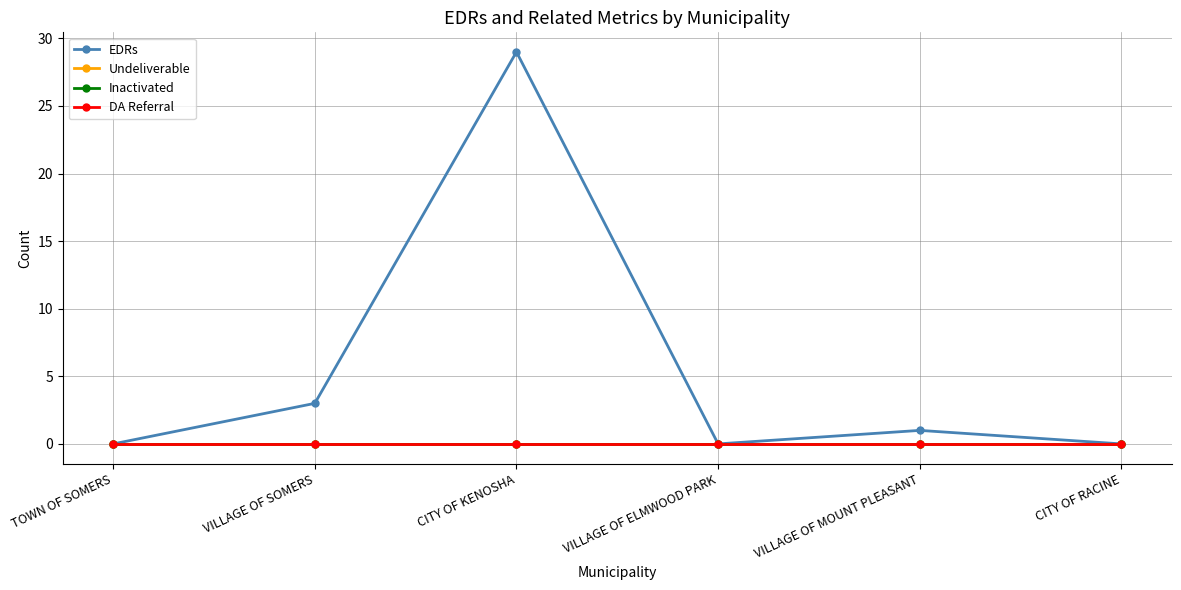

What is the label of the 4th point from the left?

VILLAGE OF ELMWOOD PARK